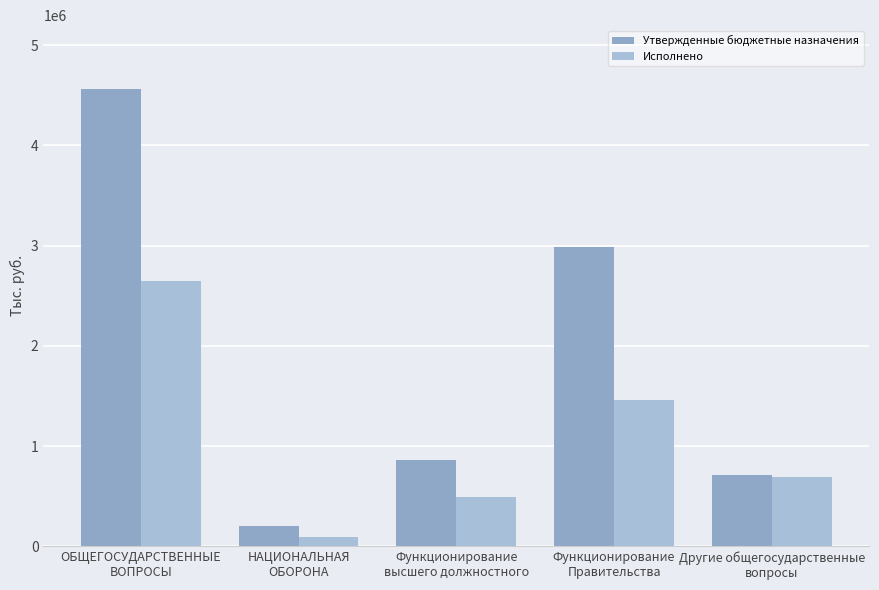

Reading right to left, extract all data points from this chart.

Утвержденные бюджетные назначения: Другие общегосударственные
вопросы=716803.0	Функционирование
Правительства=2989454.0	Функционирование
высшего должностного=858200.0	НАЦИОНАЛЬНАЯ
ОБОРОНА=202500.0	ОБЩЕГОСУДАРСТВЕННЫЕ
ВОПРОСЫ=4564457.0
Исполнено: Другие общегосударственные
вопросы=694116.6	Функционирование
Правительства=1463547.1	Функционирование
высшего должностного=494727.1	НАЦИОНАЛЬНАЯ
ОБОРОНА=97119.7	ОБЩЕГОСУДАРСТВЕННЫЕ
ВОПРОСЫ=2652390.8